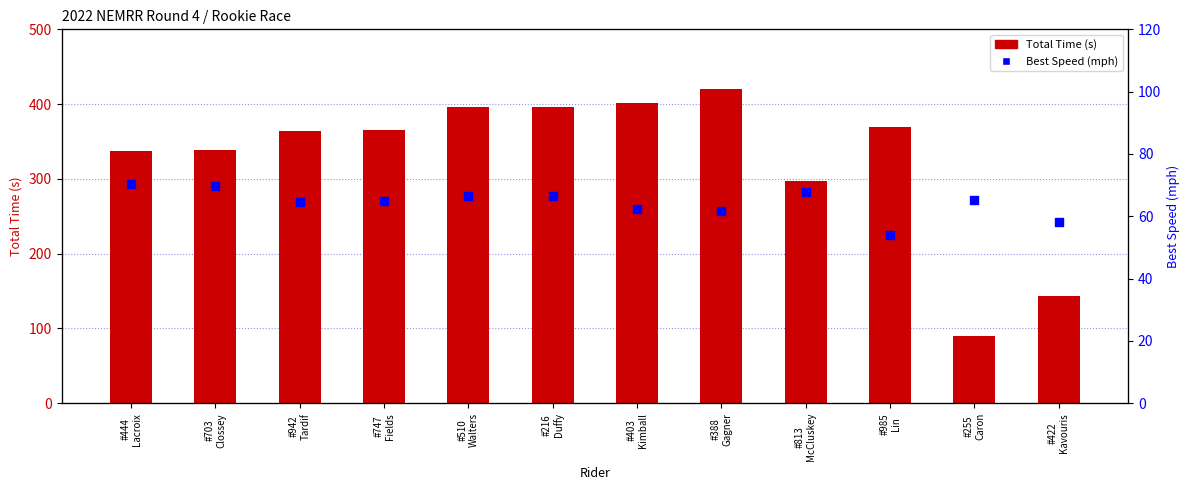

What are all the series names shown in the legend?

Total Time (s), Best Speed (mph)